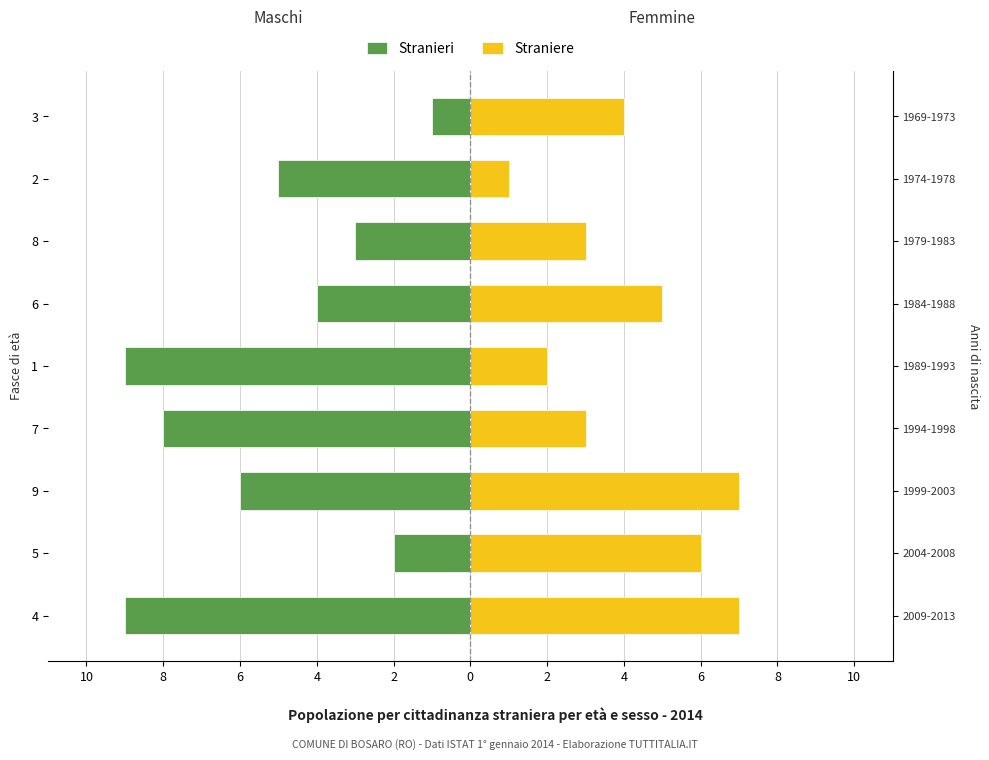

What is the difference between the second highest and second lowest values in the Stranieri series?

7